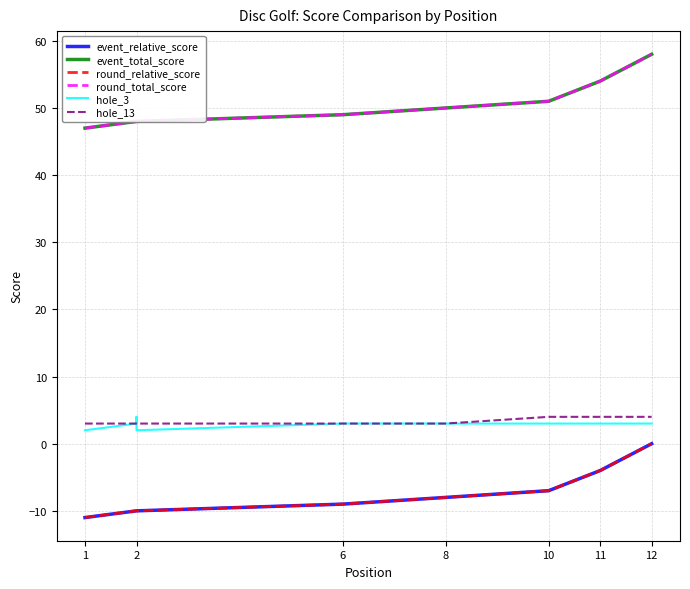

Is this an area chart (filled region under the line)?

No